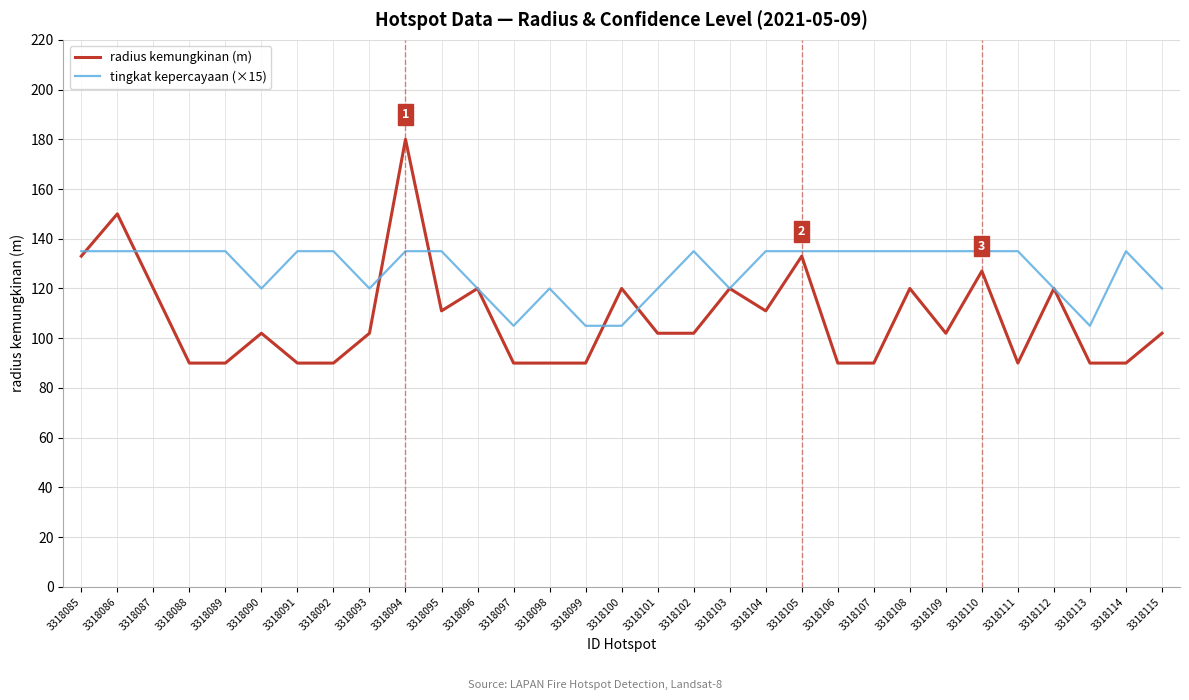

Where do radius kemungkinan (m) and tingkat kepercayaan (×15) first cross each other?

3318085 and 3318086